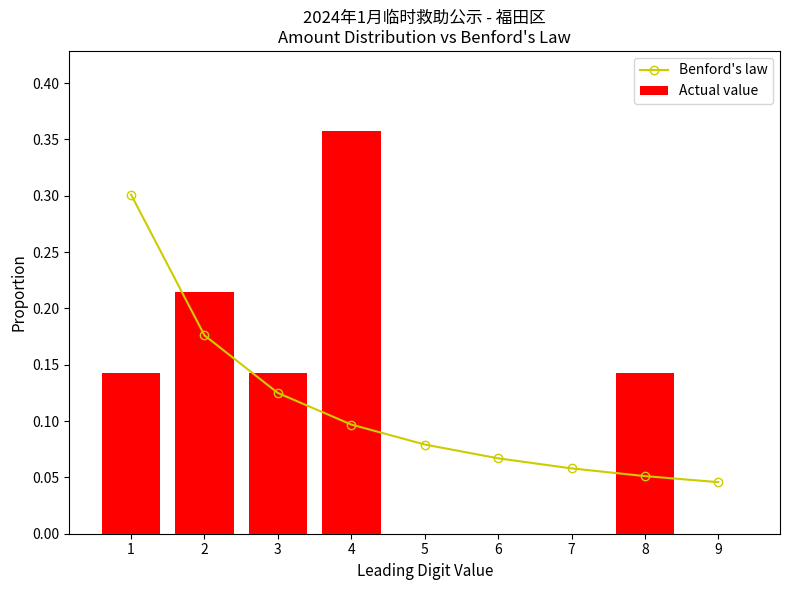

What is the value of the Benford's law bar at the 6th from the left?

0.1